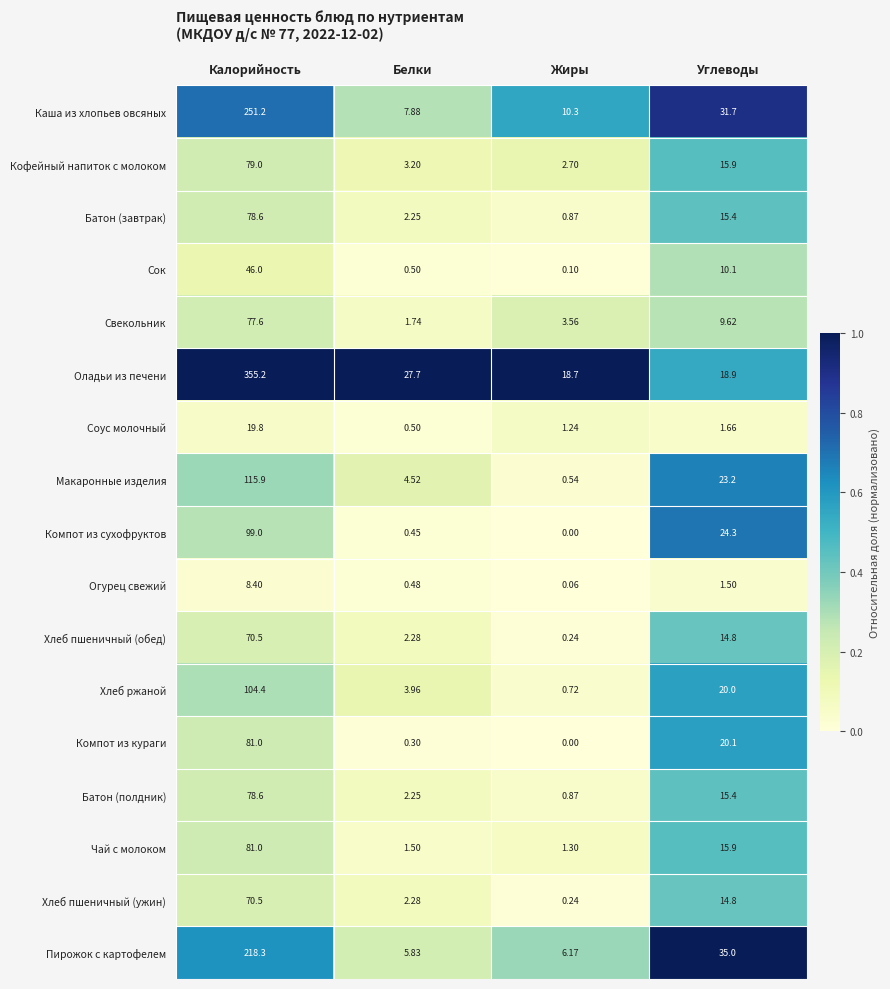

How many data points in Соус молочный are above 1?

3